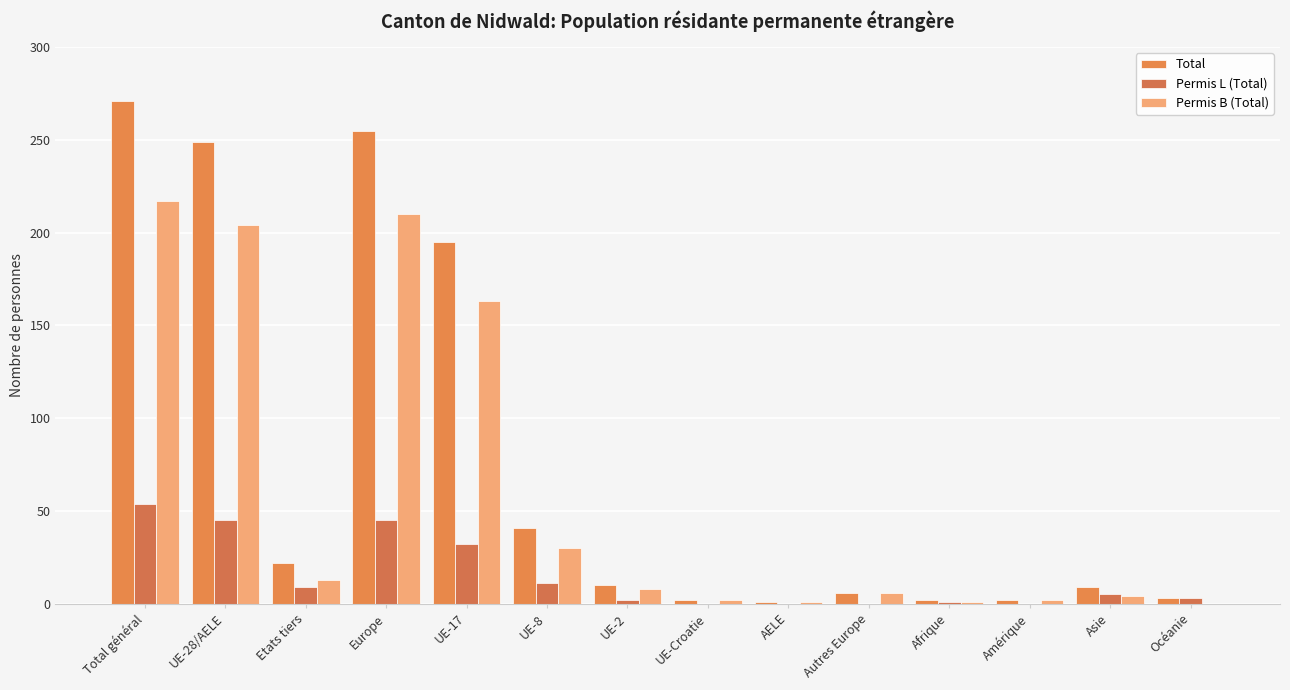

Is the value of Total at UE-28/AELE greater than the value of Permis B (Total) at Europe?

Yes